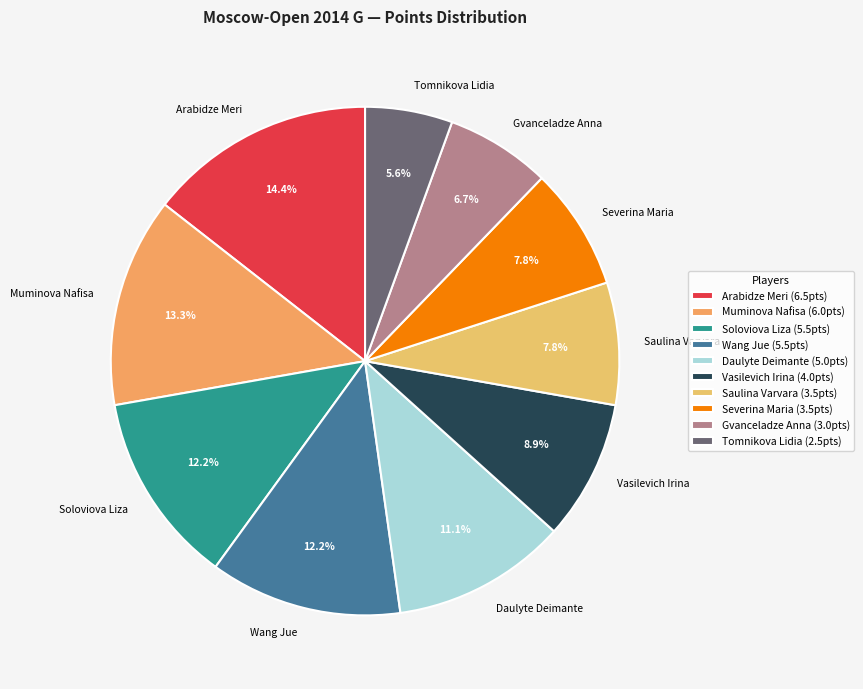

To the nearest percent, what is the difference between the largest and smallest slice percentages?

9%